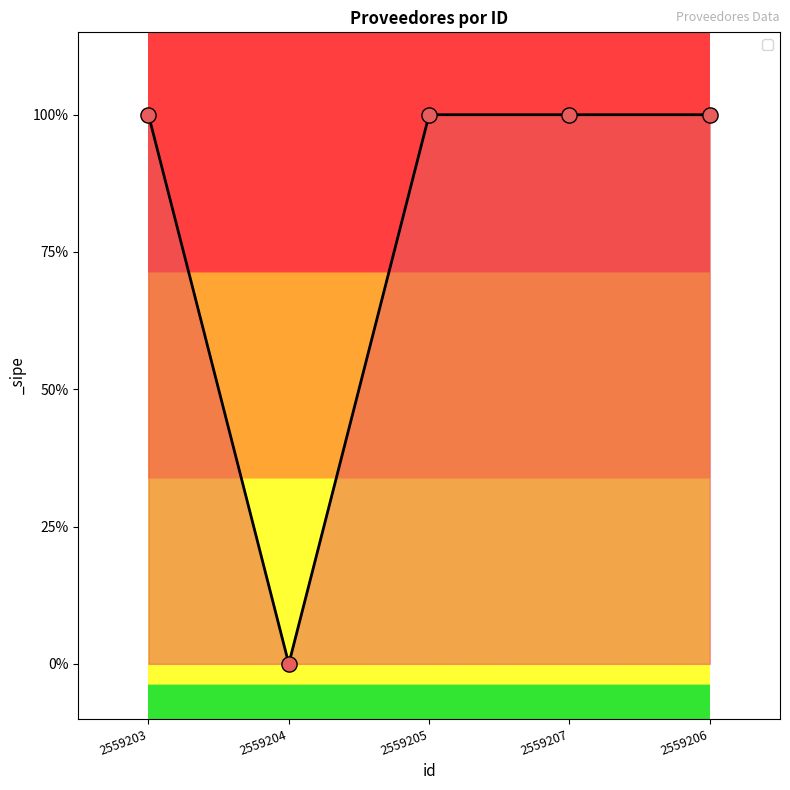

Which has a higher value, 2559207 or 2559205?

2559207